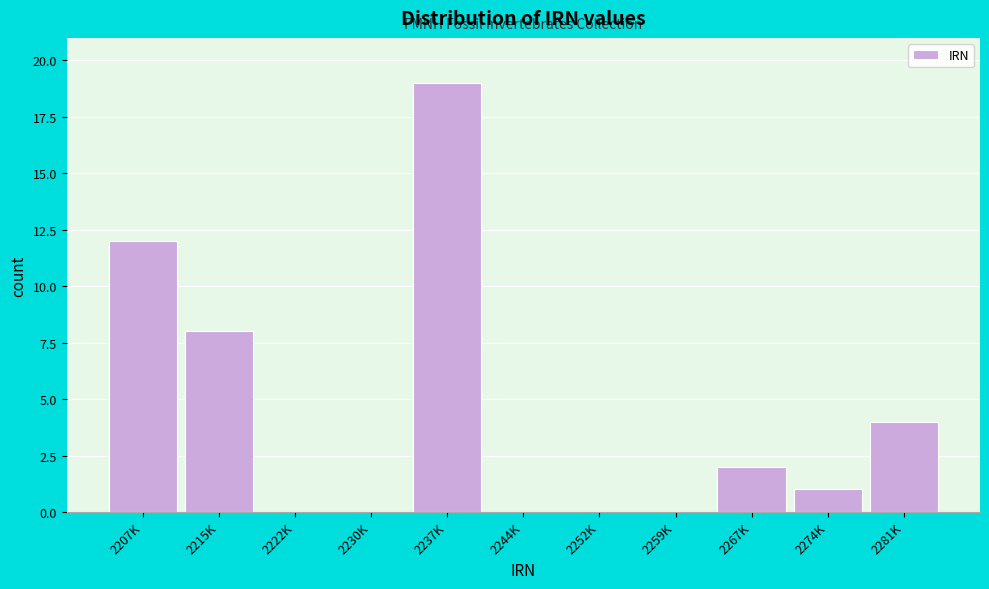

Reading left to right, extract all data points from this chart.

2207K=12	2215K=8	2222K=0	2230K=0	2237K=19	2244K=0	2252K=0	2259K=0	2267K=2	2274K=1	2281K=4